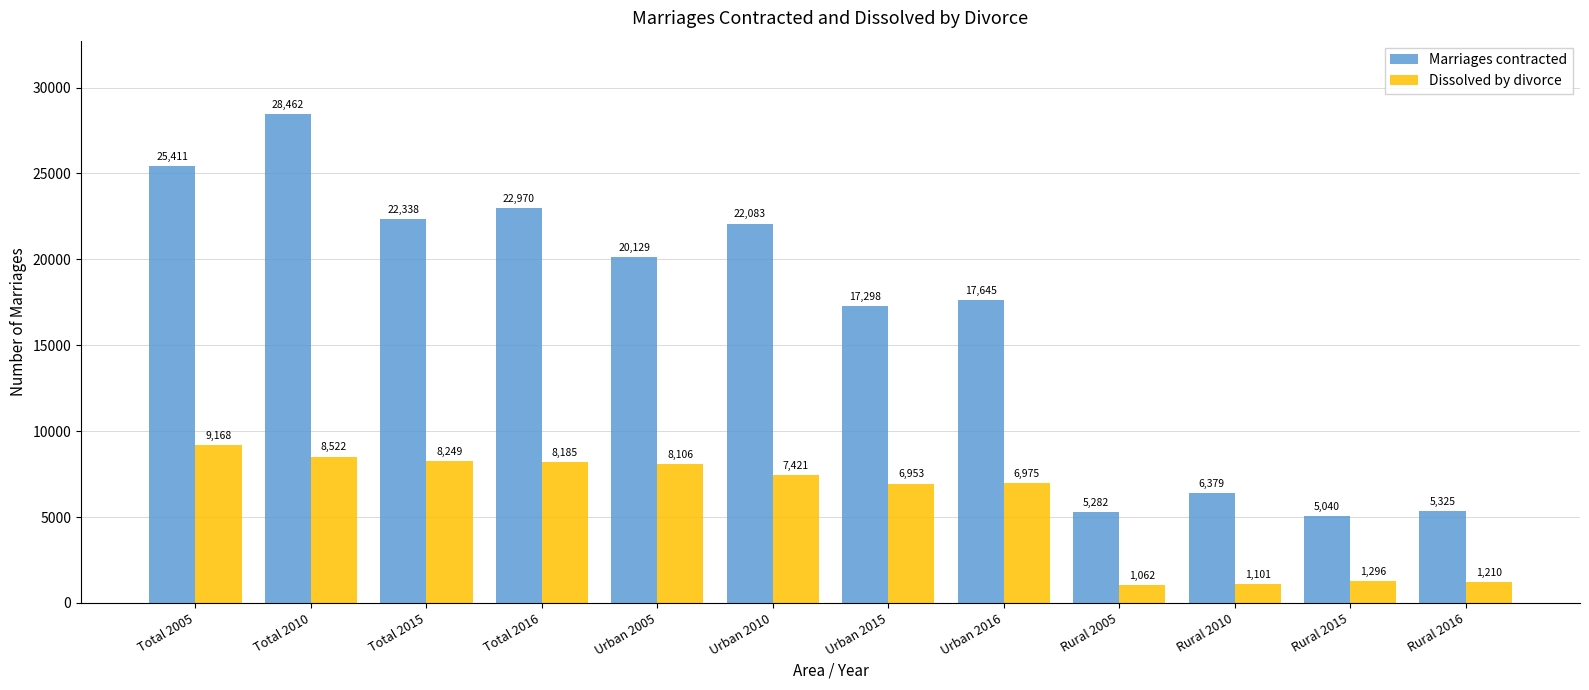

How many values in the Dissolved by divorce series are below 7421?

6